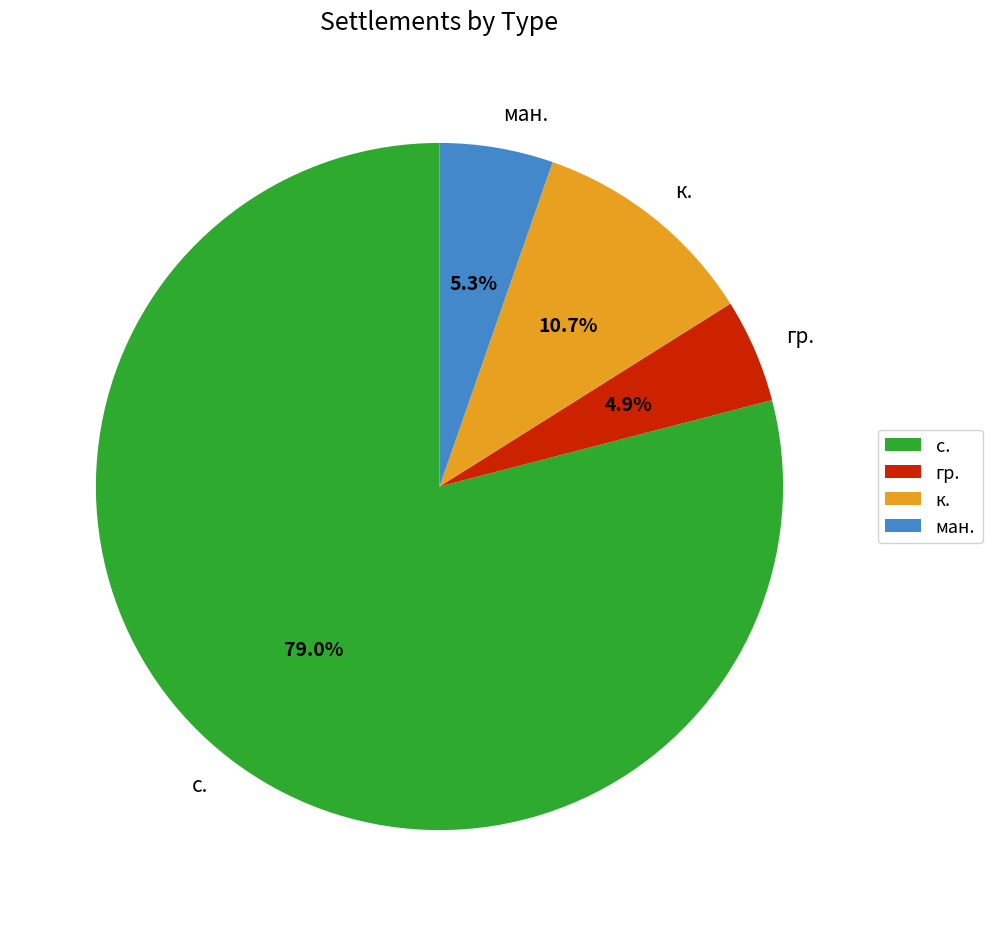

Count the number of slices in the pie.

4